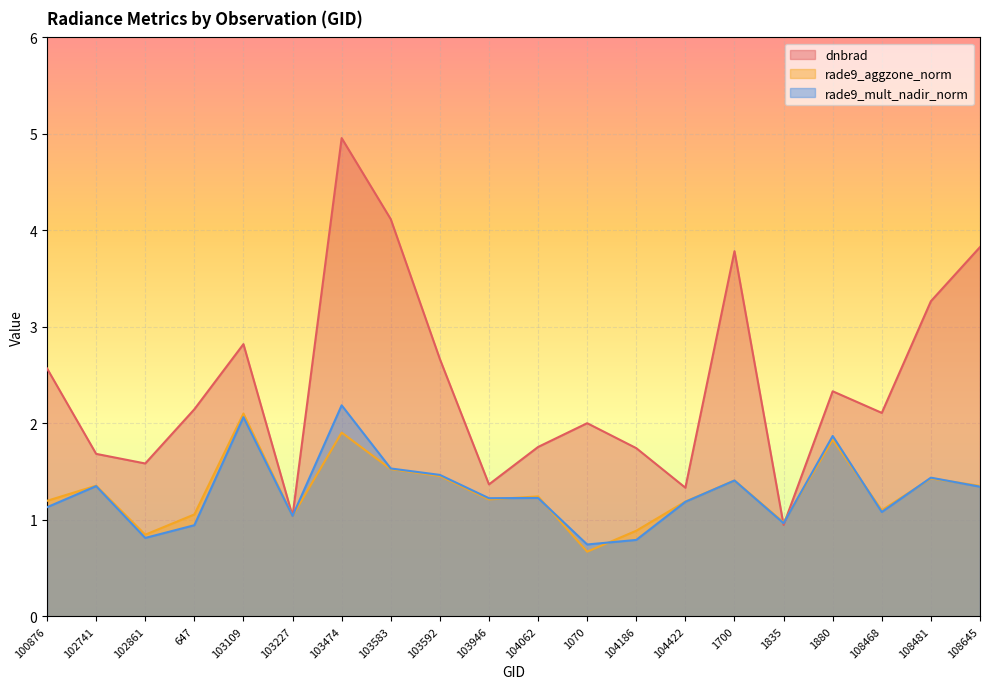

What is the sum of all rade9_mult_nadir_norm values?

25.8